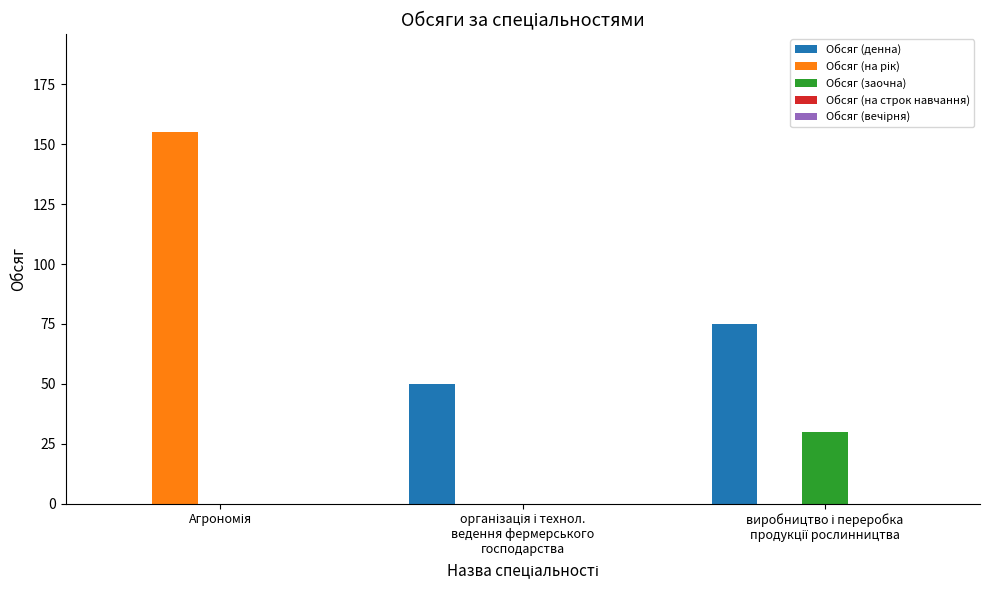

How many series are shown in this chart?

3